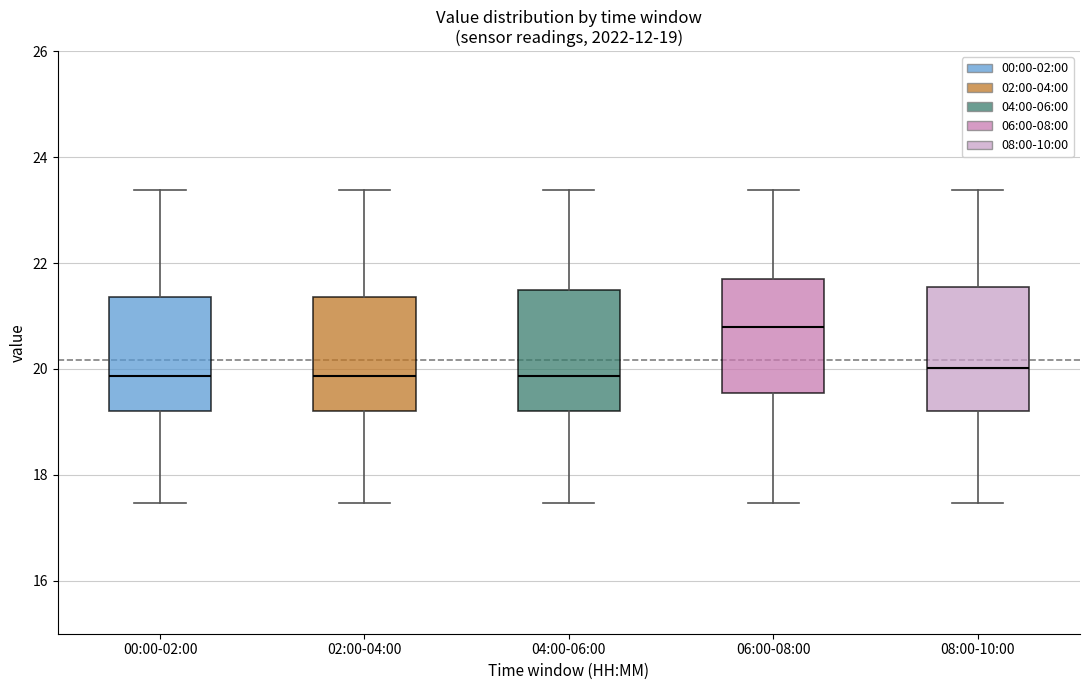

Which box has the highest median line?

06:00-08:00